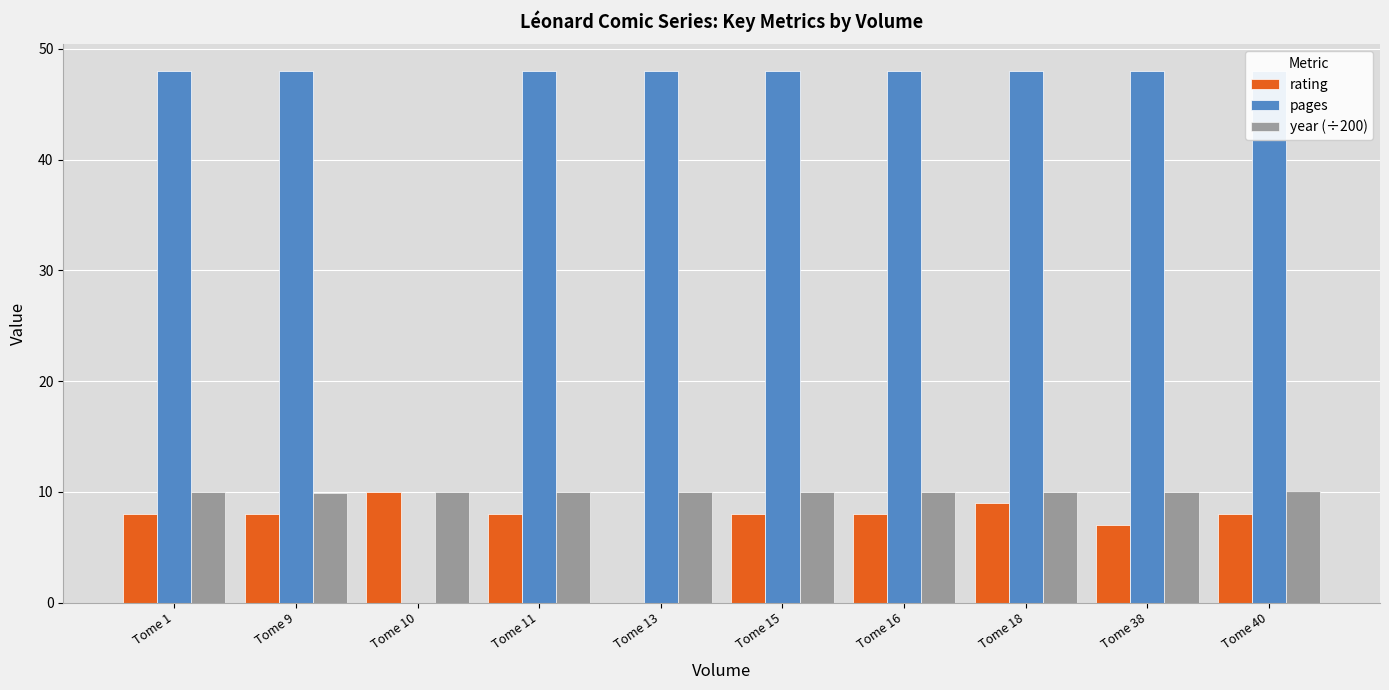

What is the lowest value of the year (÷200) series?

9.9